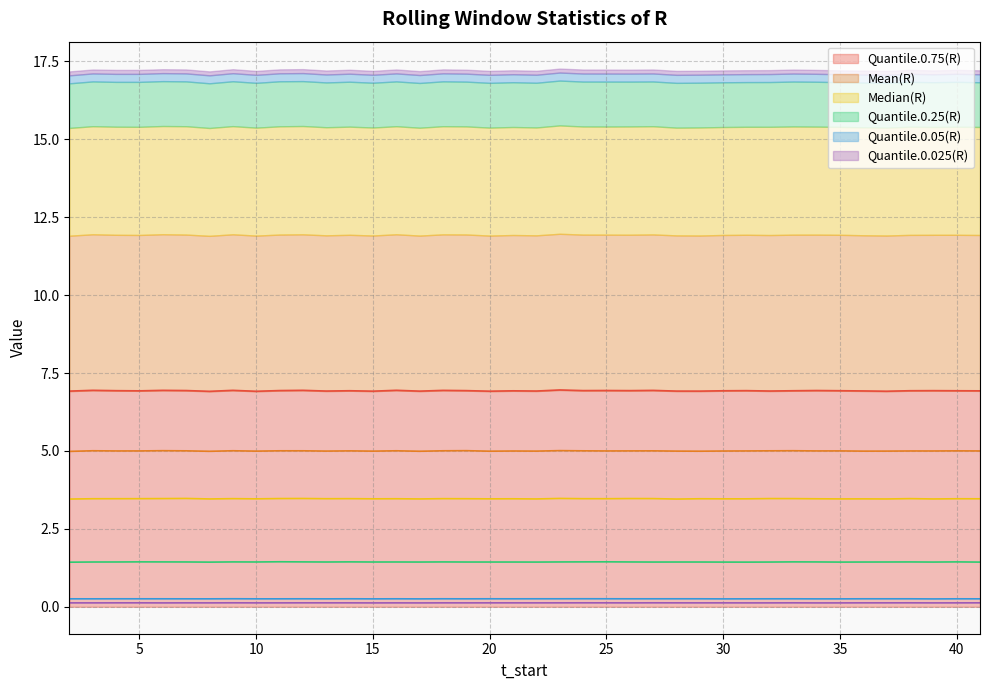

How many lines are shown in the chart?

6